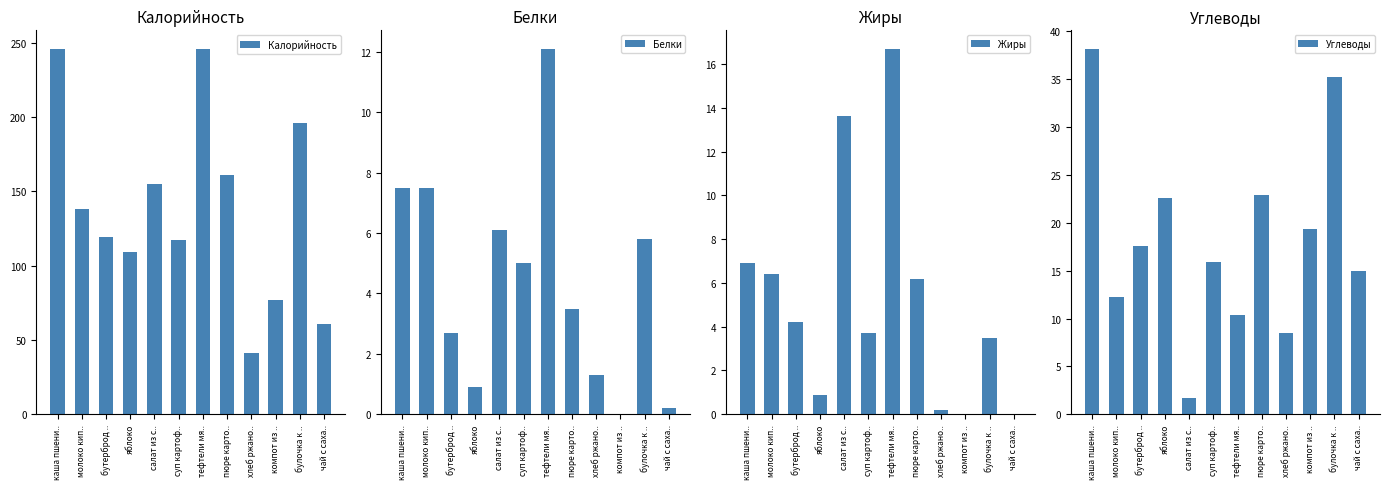

True or false: Жиры has a value of 1.8 at пюре карто...

False